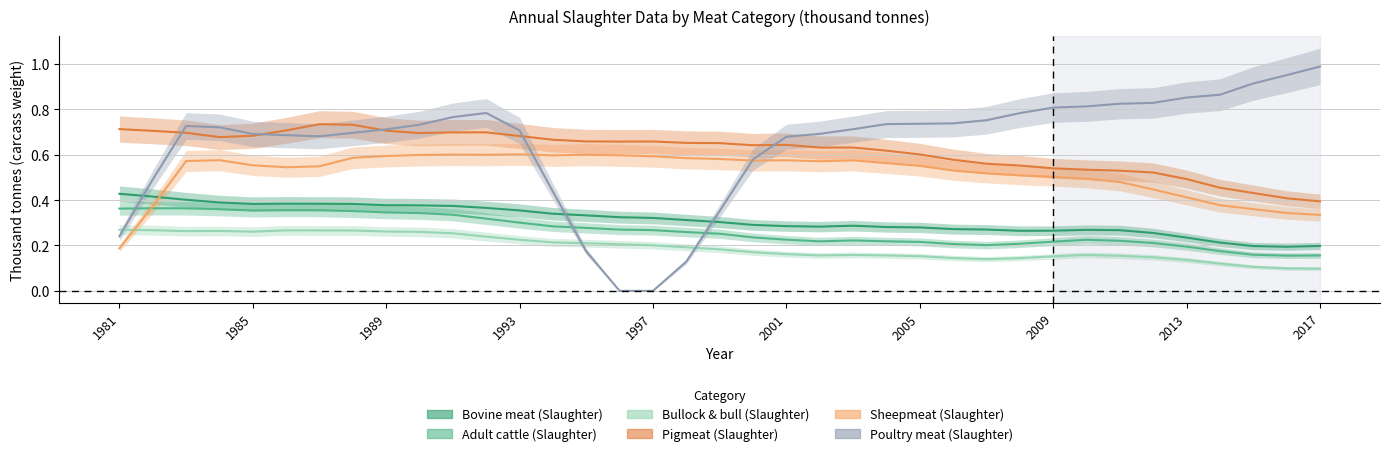

What value does the Bullock and bull (Slaughter) series have at 2005?

0.2